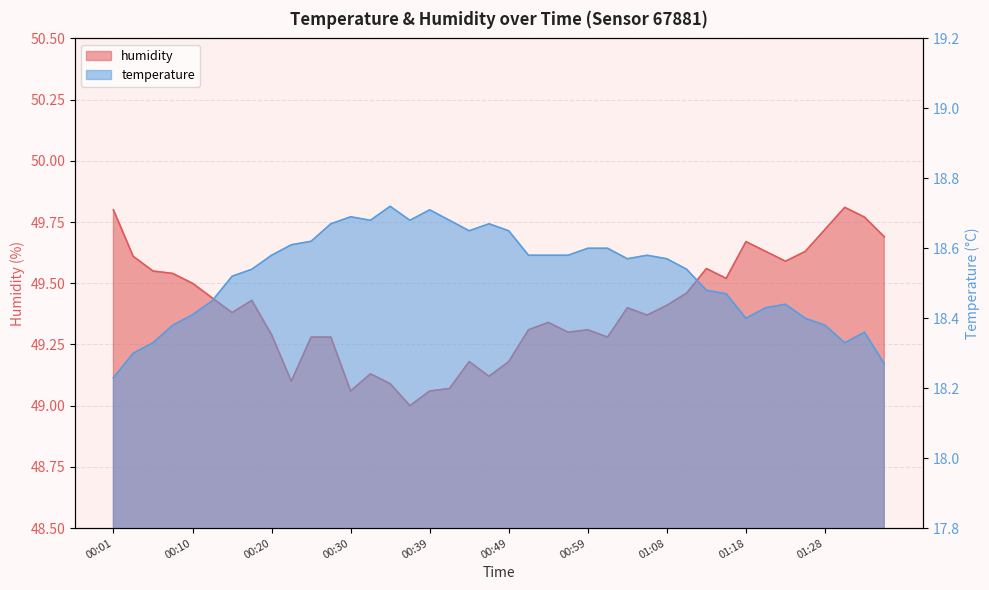

True or false: humidity and temperature cross at least once.

False